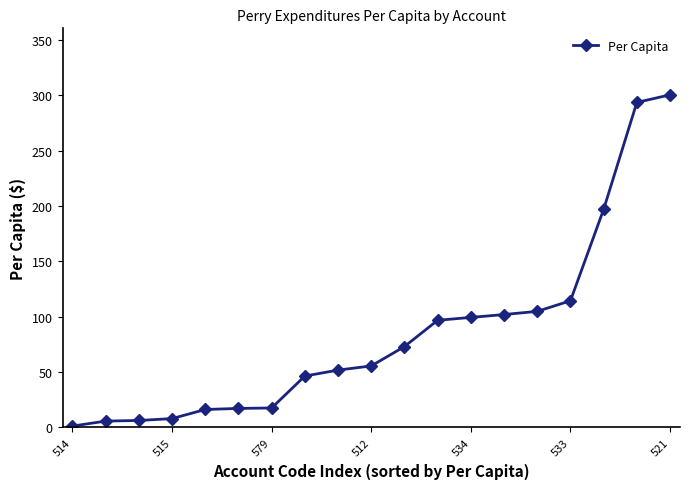

What is the value of the 12th point from the left?

96.7